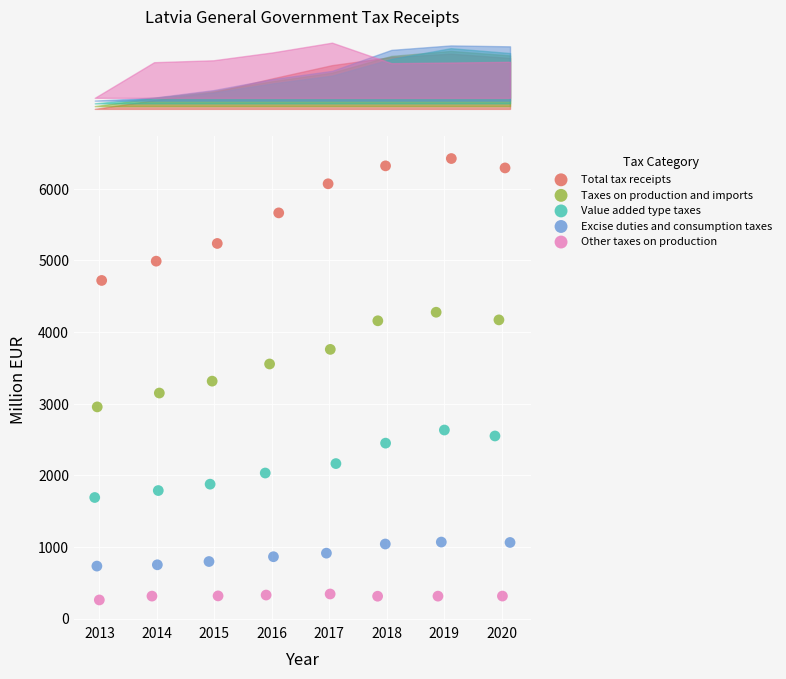

Which series reaches the minimum Y coordinate?

Other taxes on production